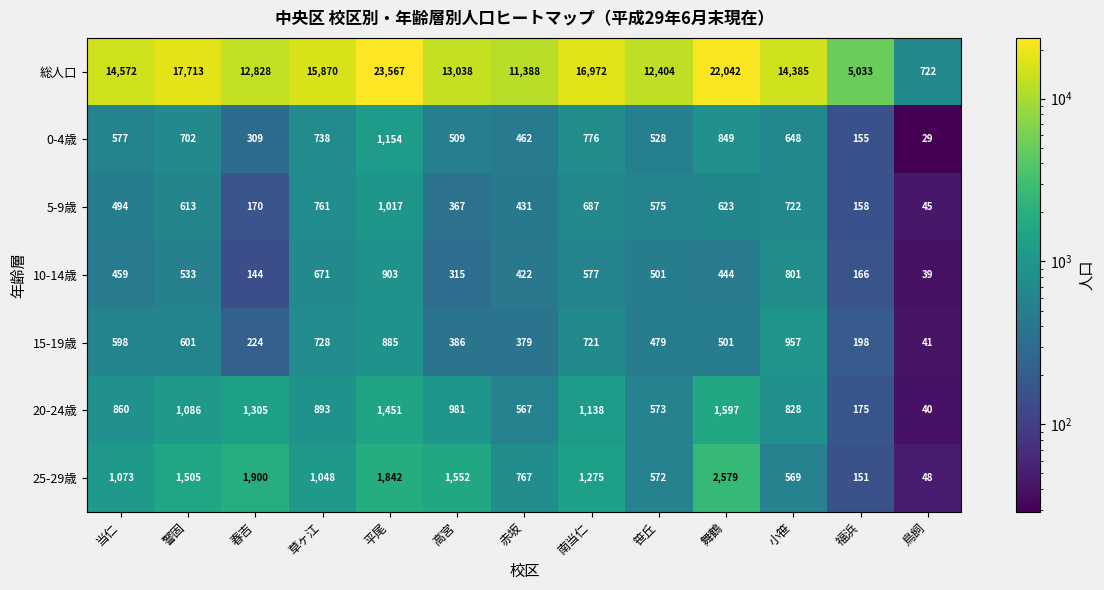

Which series has the largest total across all categories?

総人口